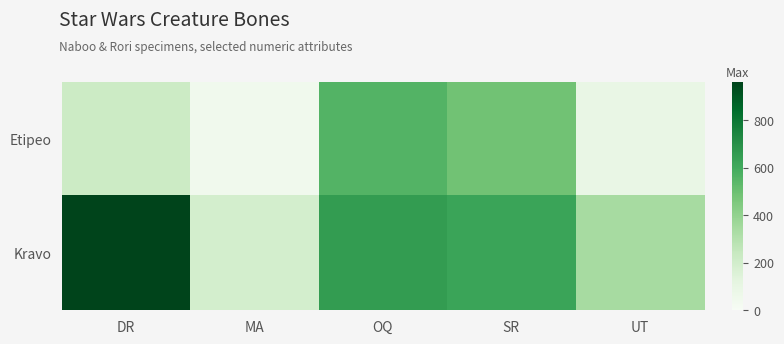

At which category does the chart reach its peak across all series?

DR